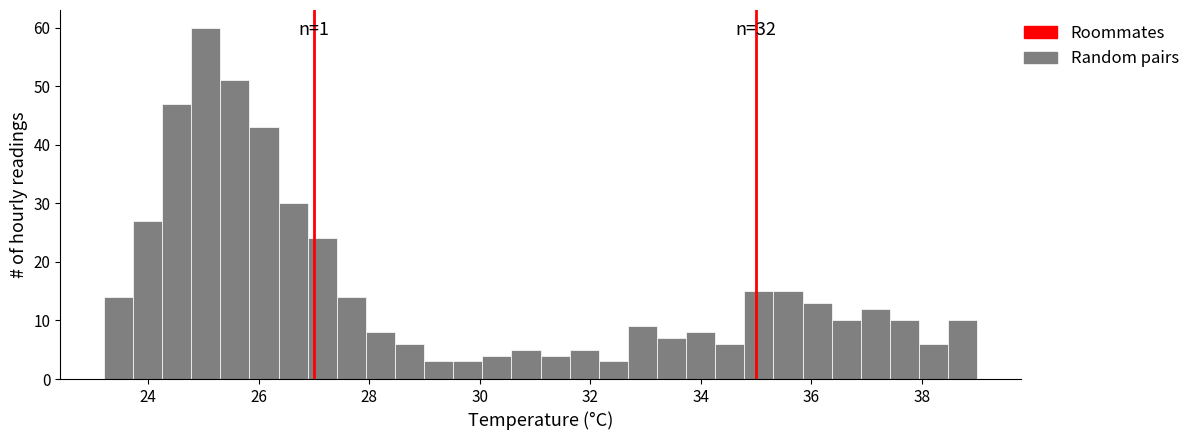

Around what value on the x-axis is the tallest bar? Give the approximate position of its centre, as read against the axis.

25.0